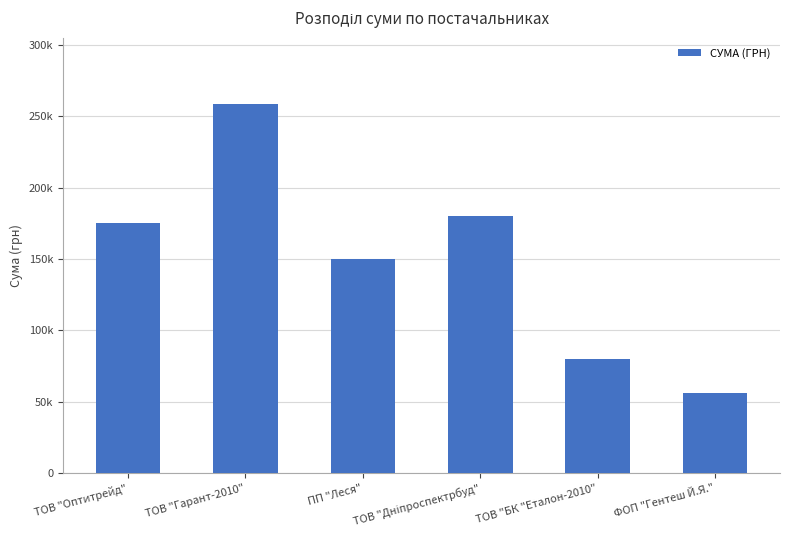

Are the bars horizontal?

No